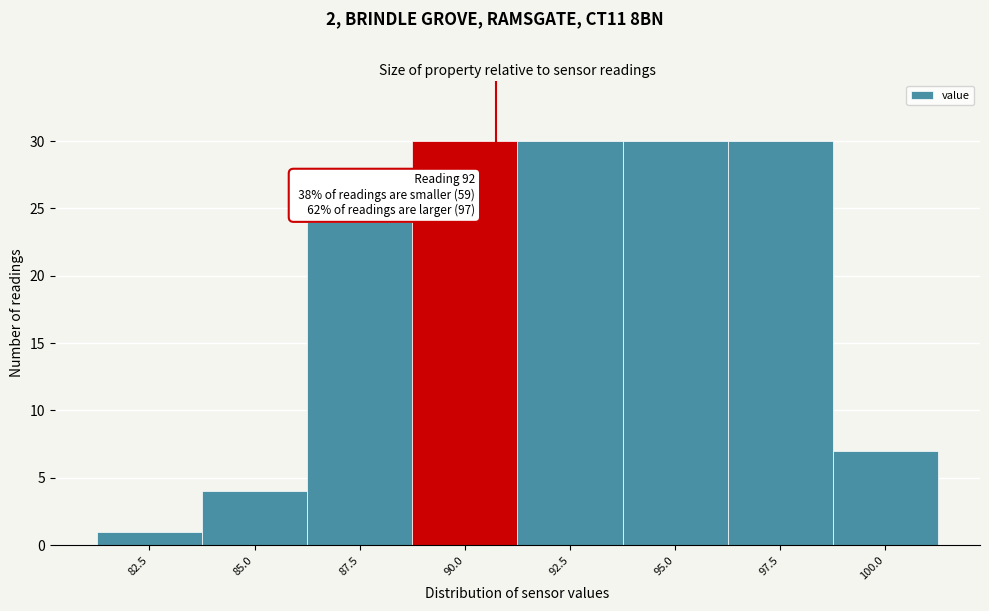

Reading left to right, list all the values displayed in this chart.

1	4	24	30	30	30	30	7